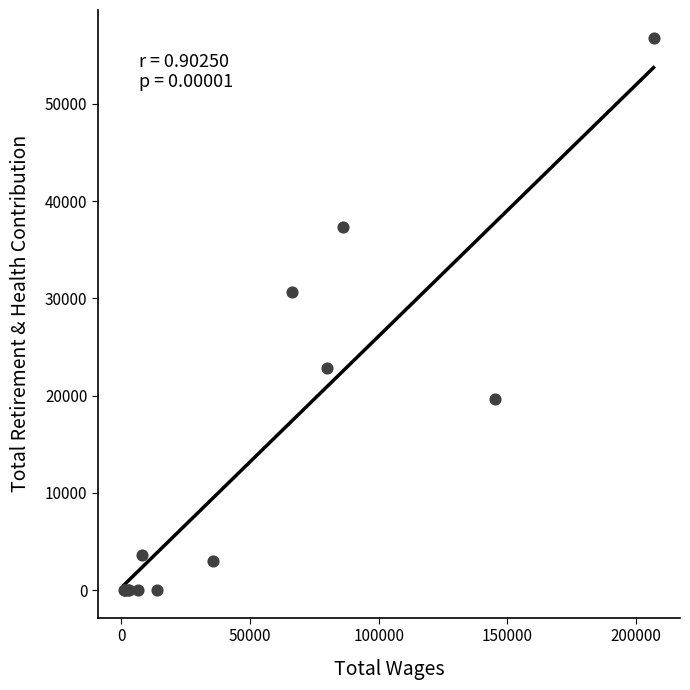

What Y value in the scatter plot is closest to 28402?

30612